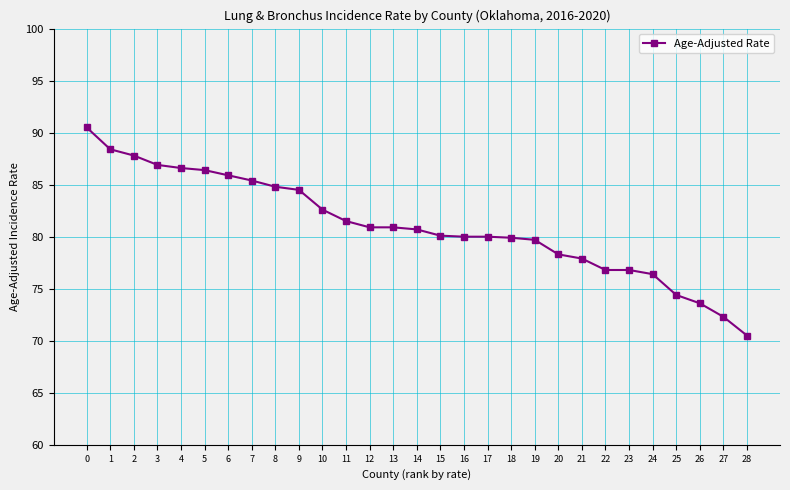

What is the minimum value shown in the chart?

70.5